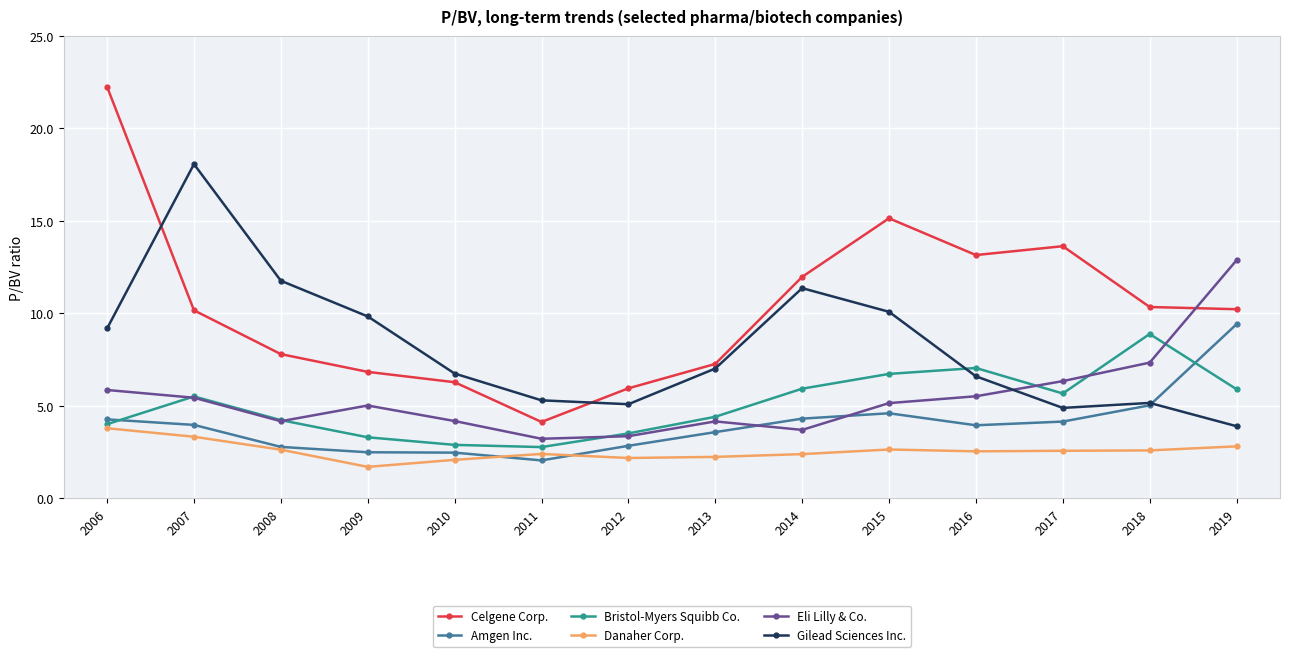

At which category does the chart reach its minimum across all series?

2009